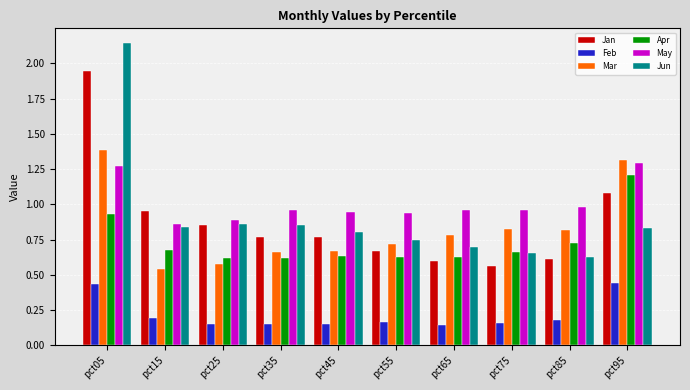

Which category has the highest value across all series?

pct05